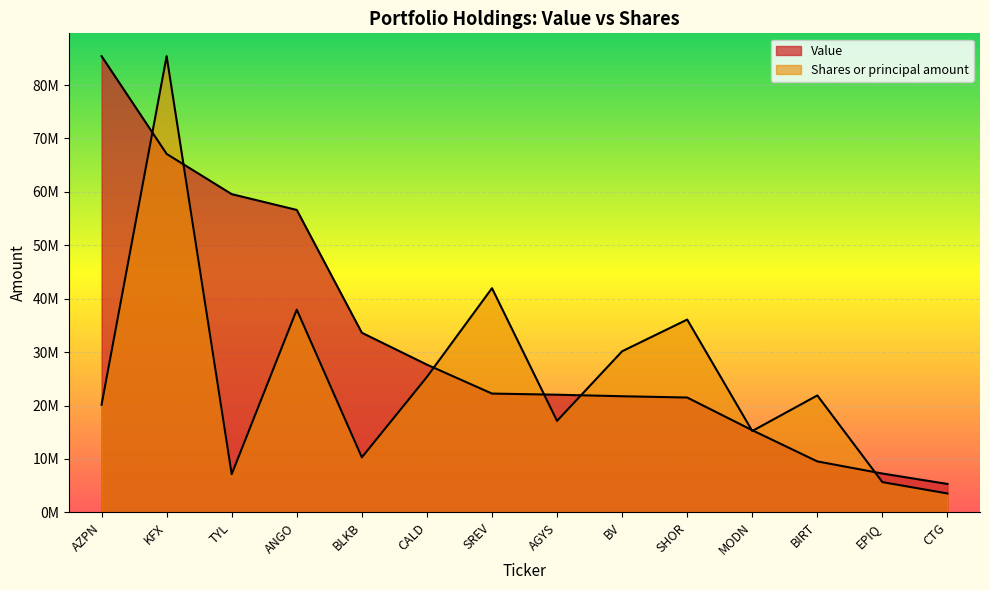

Which label corresponds to the largest value in the chart?

AZPN